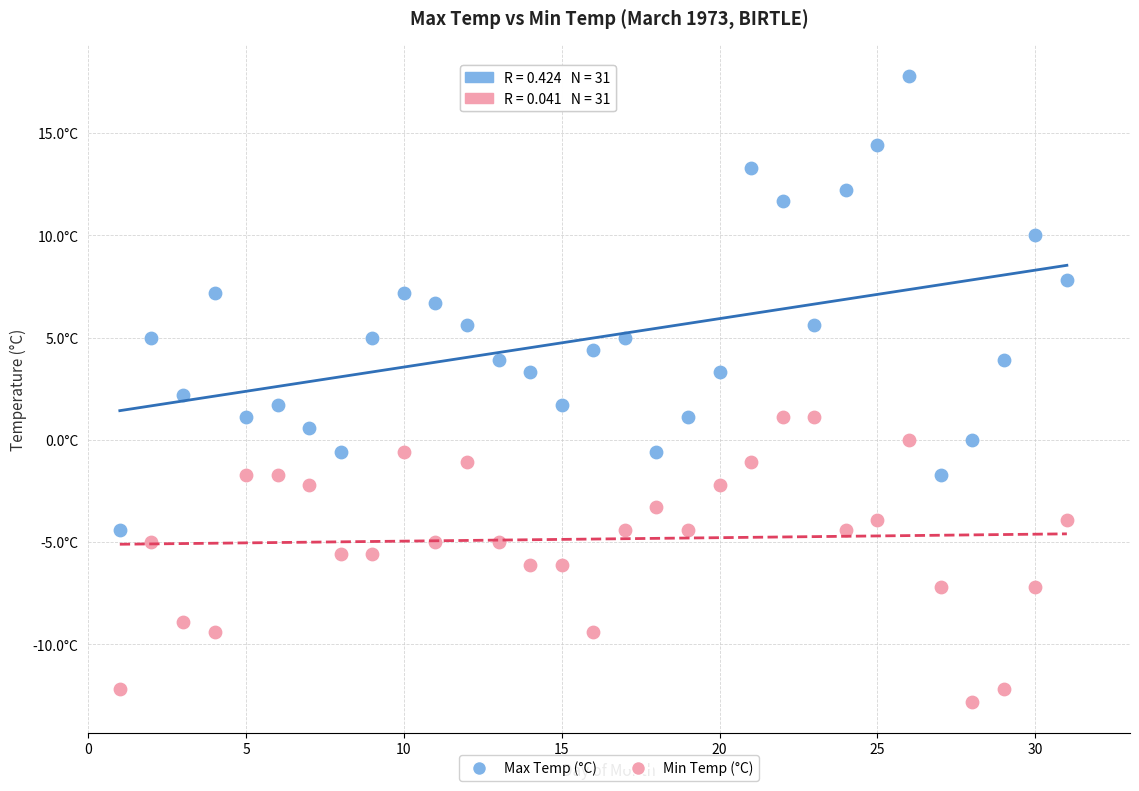

What are all the series names shown in the legend?

Max Temp (°C), Min Temp (°C)